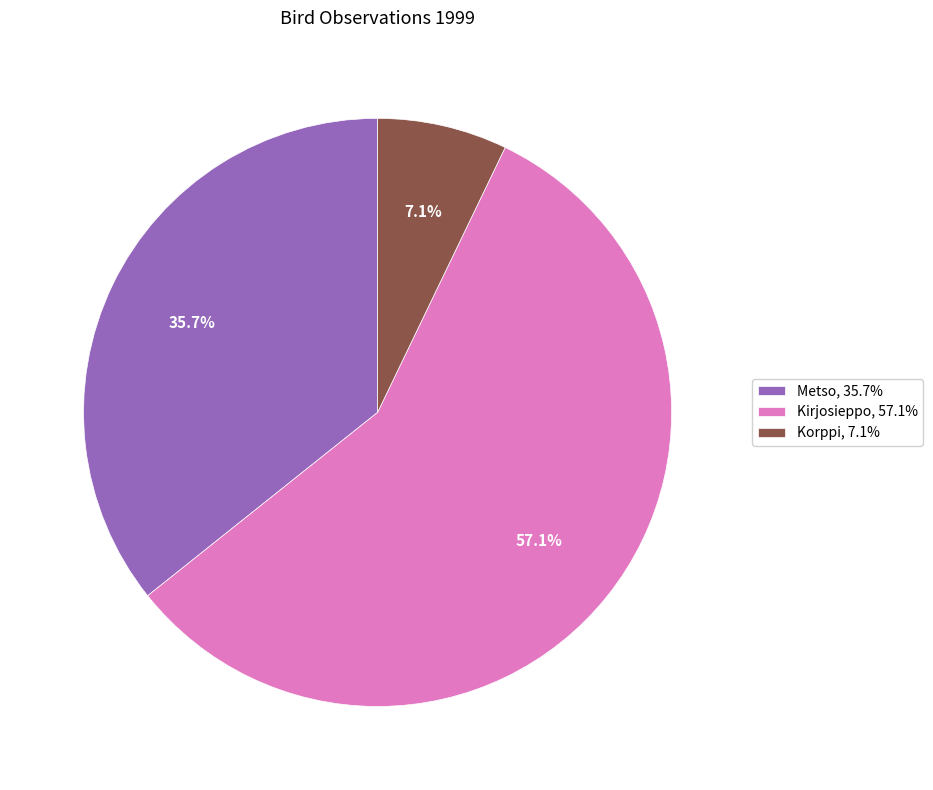

Is Korppi, 7.1% the majority of the pie?

No